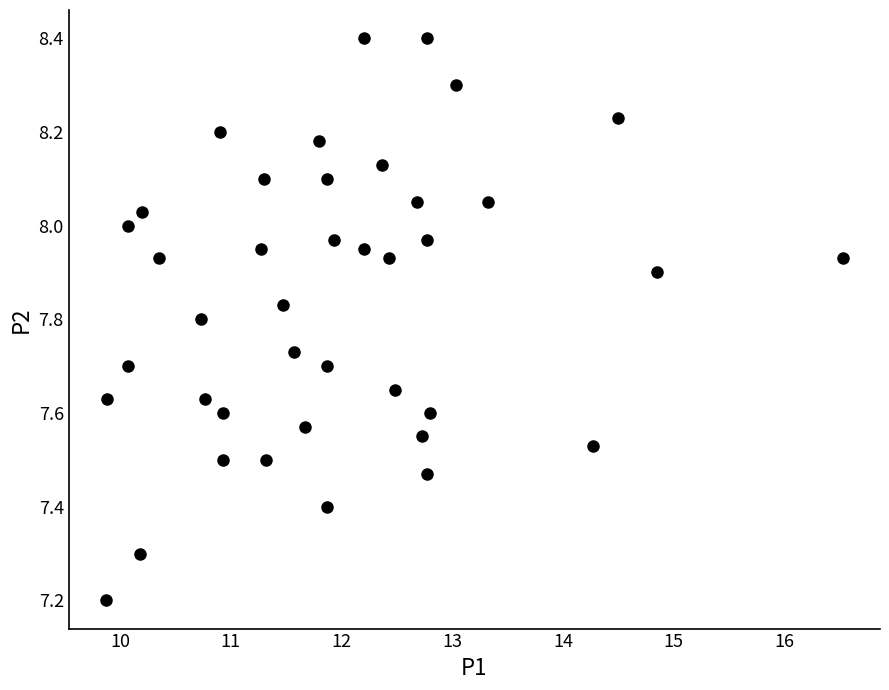

What is the range of Y values (max minus min)?

1.2